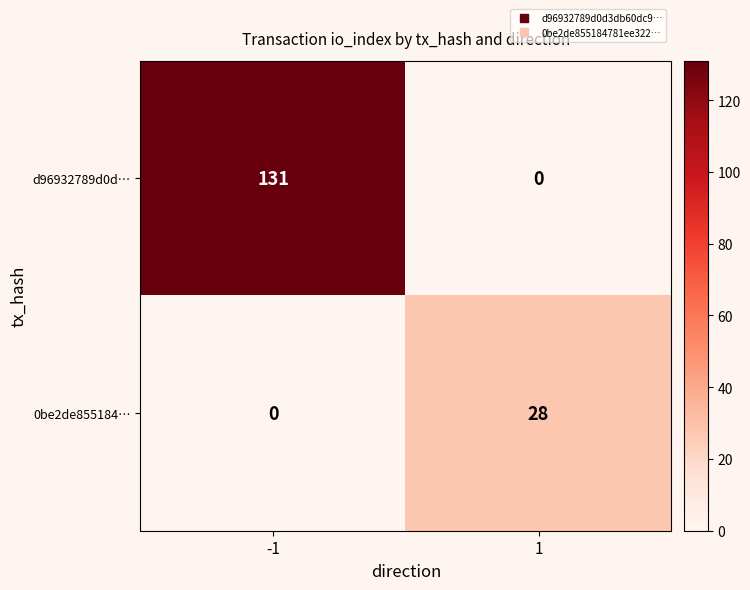

Is it true that 0be2de855184… equals 0 at -1?

True